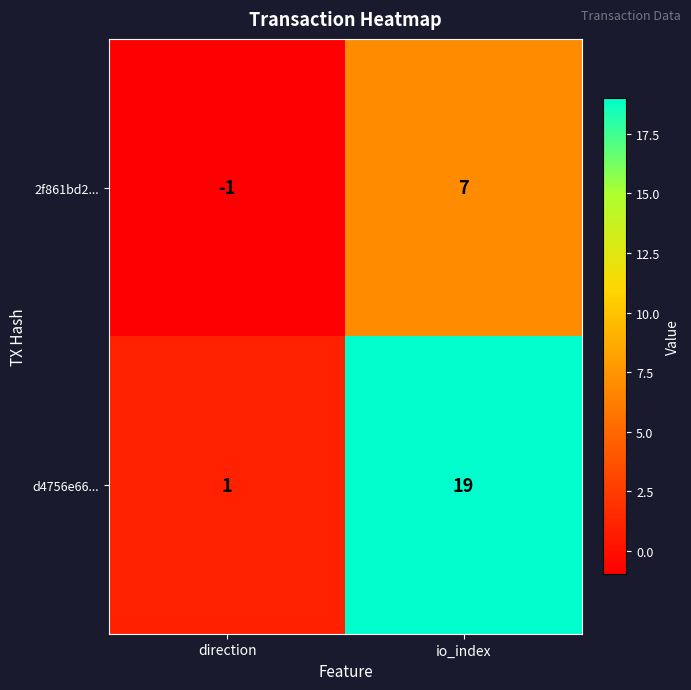

Which series has the largest total across all categories?

d4756e66...